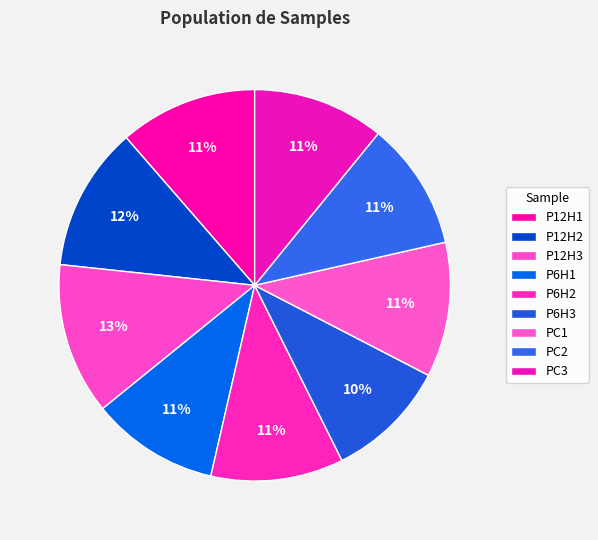

Which has a higher value, P6H3 or P12H1?

P12H1